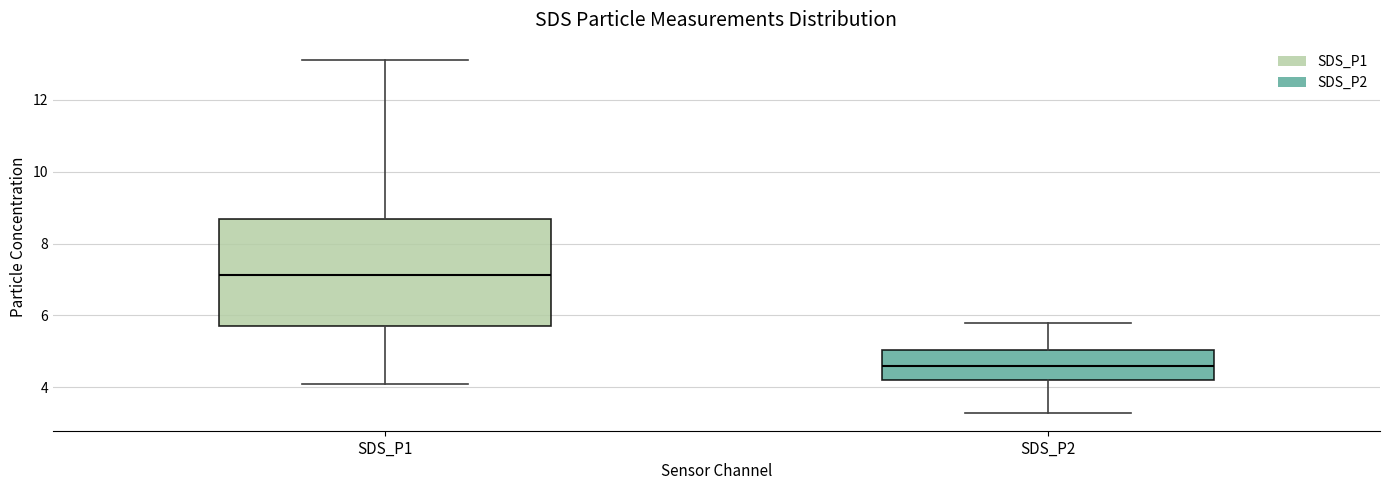

Reading left to right, transcribe this box plot: for each box, give where its median line is, the range the box spans, and where its two whiskers end, as read against the y-axis. The values are not printed on the chart, so give them approximately, as read against the axis.

SDS_P1: median 7.2, box 5.8 to 8.6, whiskers 4.2 to 13.2
SDS_P2: median 4.6, box 4.2 to 5.0, whiskers 3.2 to 5.8